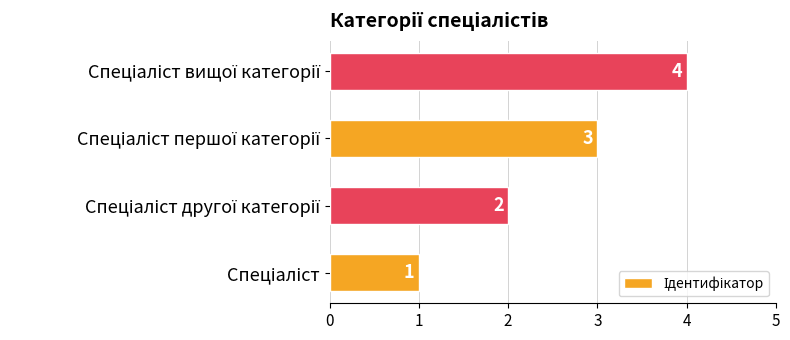

Does the chart contain stacked bars?

No